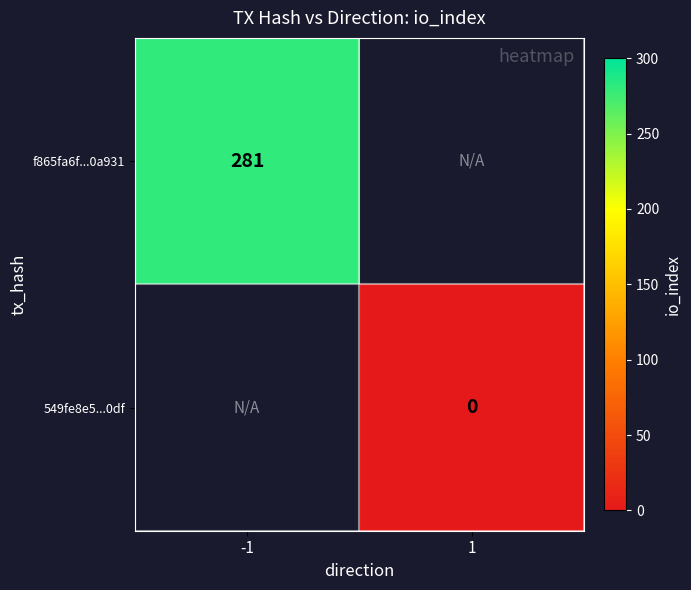

The value of f865fa6f...0a931 at -1 is 134. True or false?

False